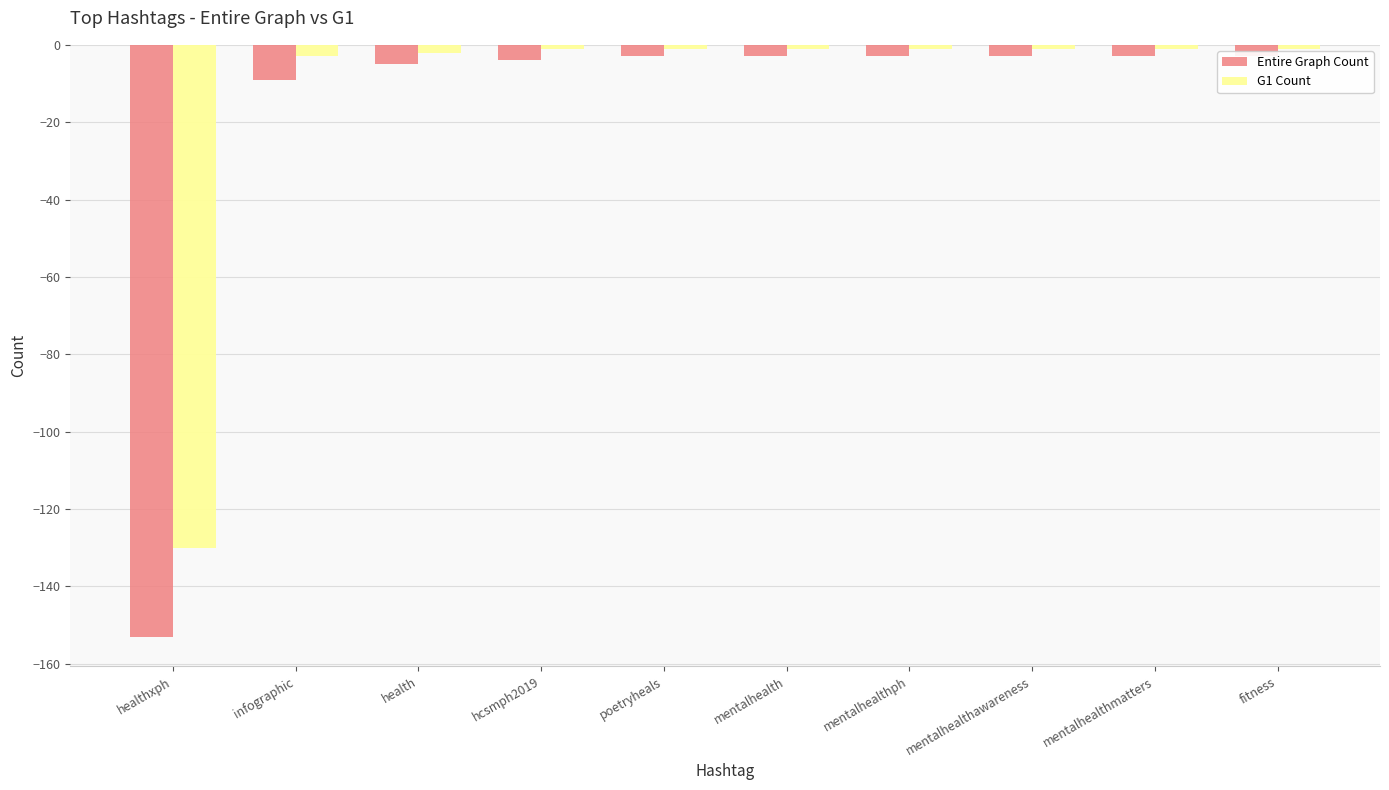

What is the label of the 5th bar from the left?

poetryheals